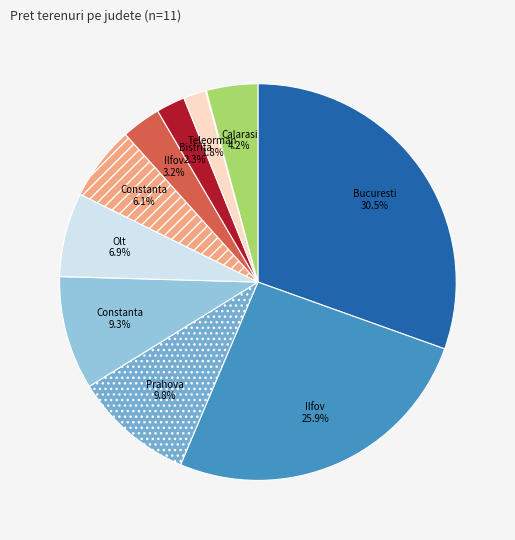

To the nearest percent, what is the average slice percentage?

9%